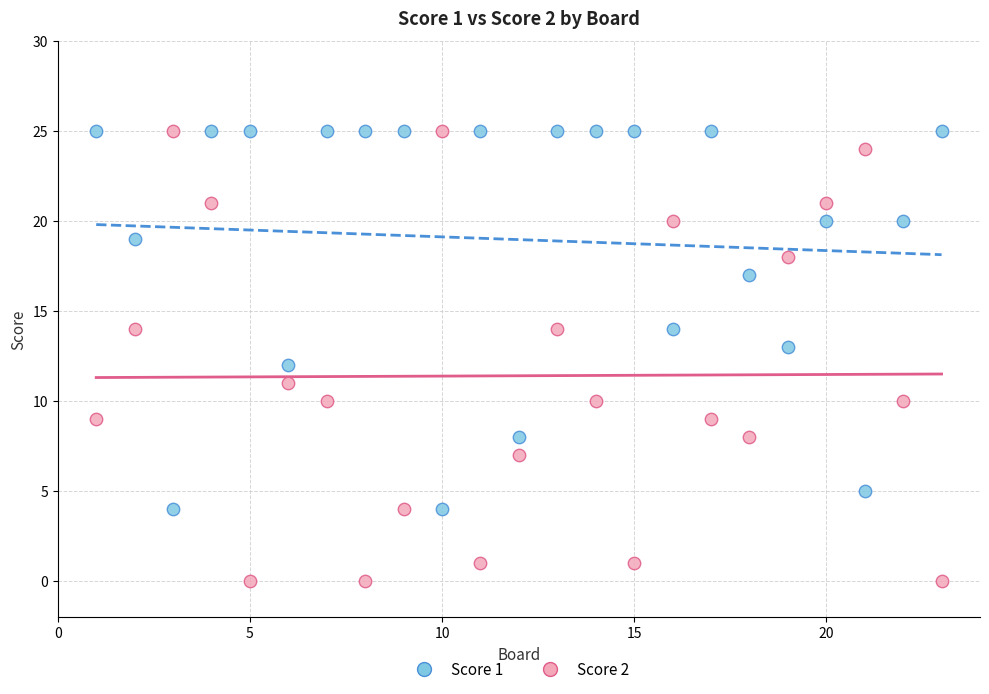

What are all the series names shown in the legend?

Score 1, Score 2